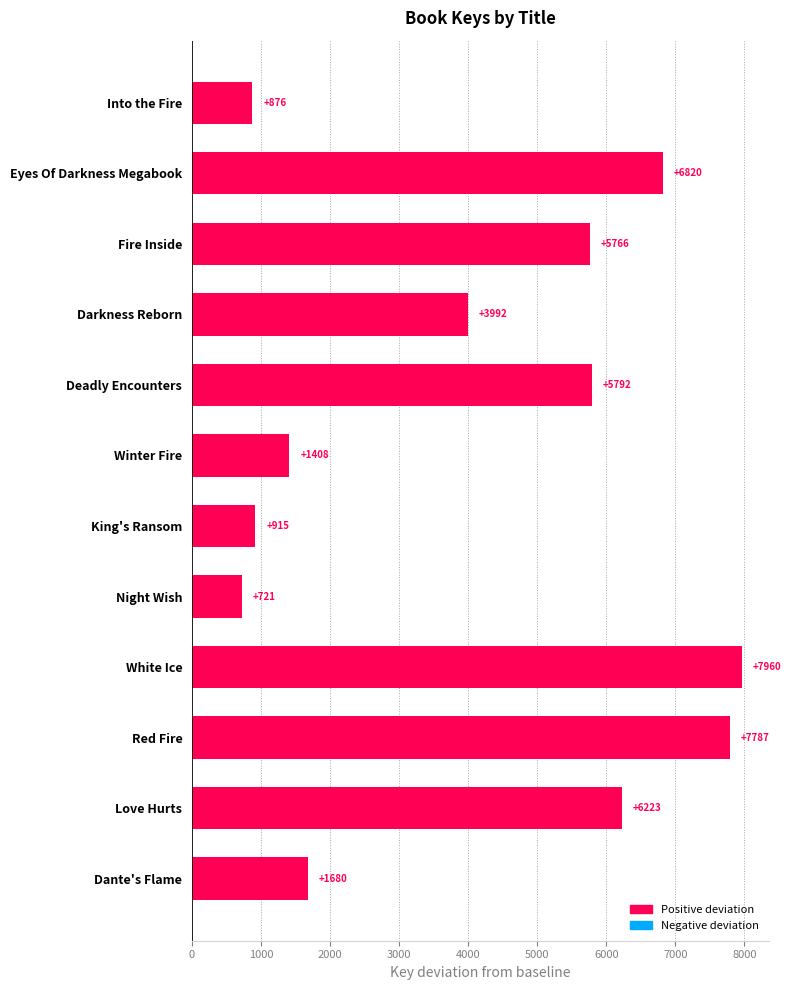

Reading top to bottom, list all the values displayed in this chart.

Into the Fire=876	Eyes Of Darkness Megabook=6820	Fire Inside=5766	Darkness Reborn=3992	Deadly Encounters=5792	Winter Fire=1408	King's Ransom=915	Night Wish=721	White Ice=7960	Red Fire=7787	Love Hurts=6223	Dante's Flame=1680